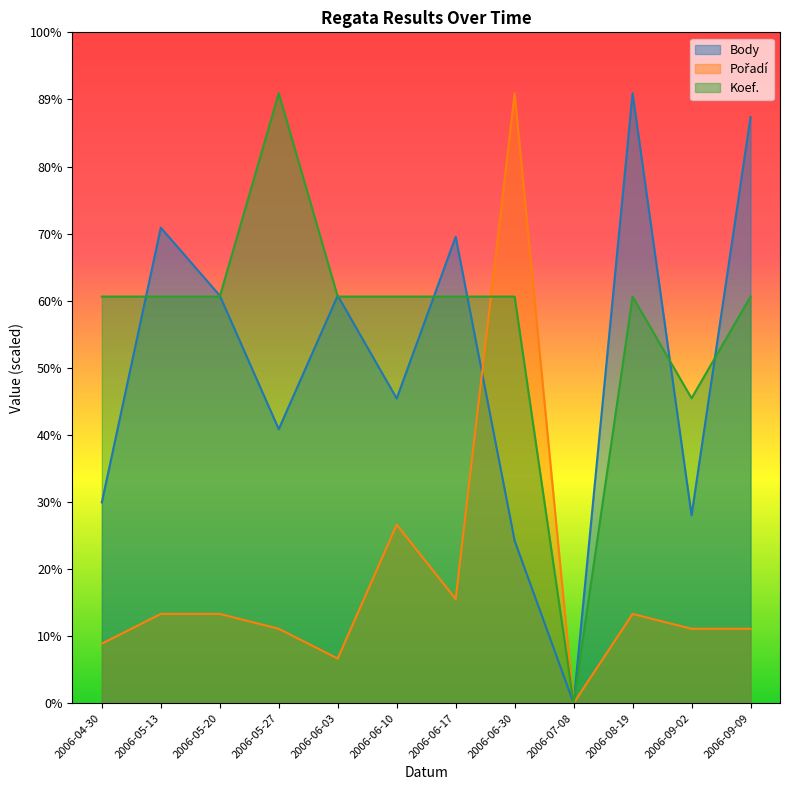

What is the sum of the Koef. values at 2006-07-08 and 2006-06-17?

1604.0